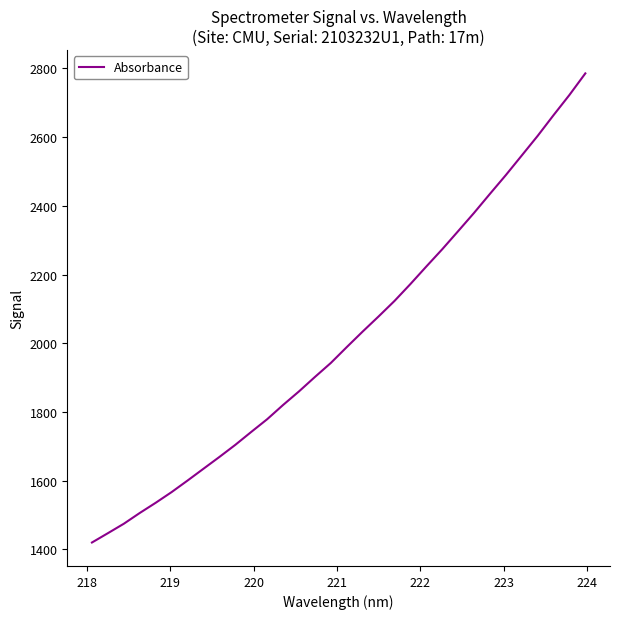

What is the difference between the maximum and minimum values?

1365.6